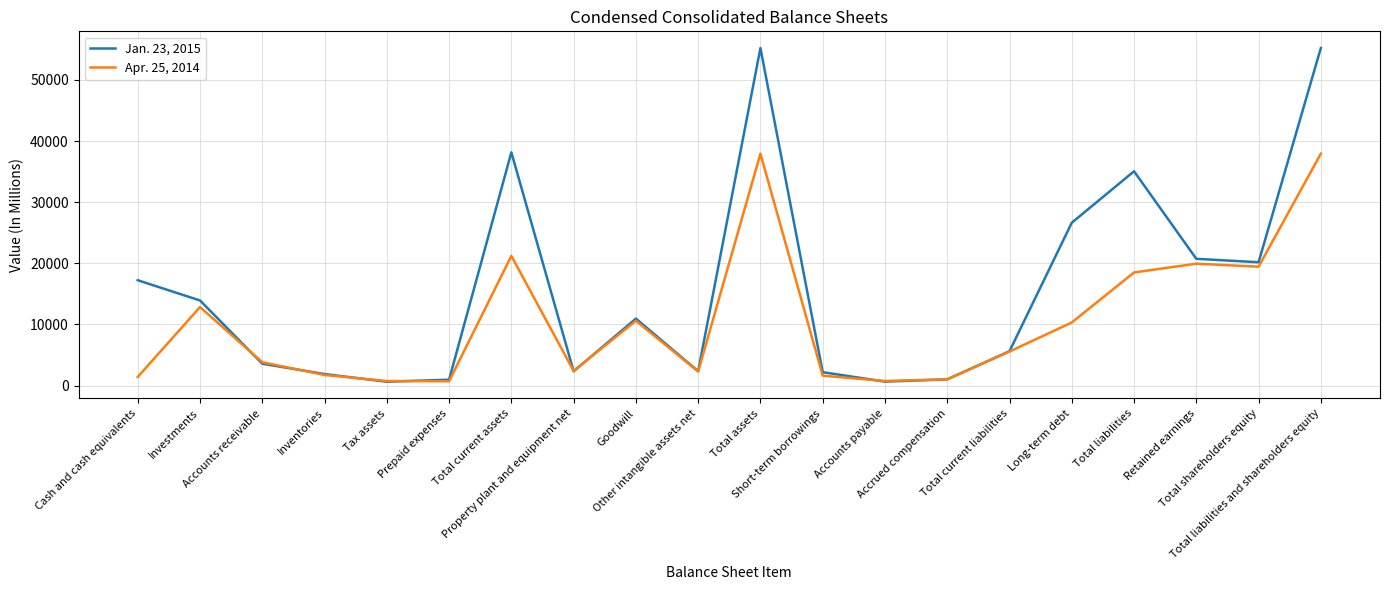

Count the number of data series in this chart.

2